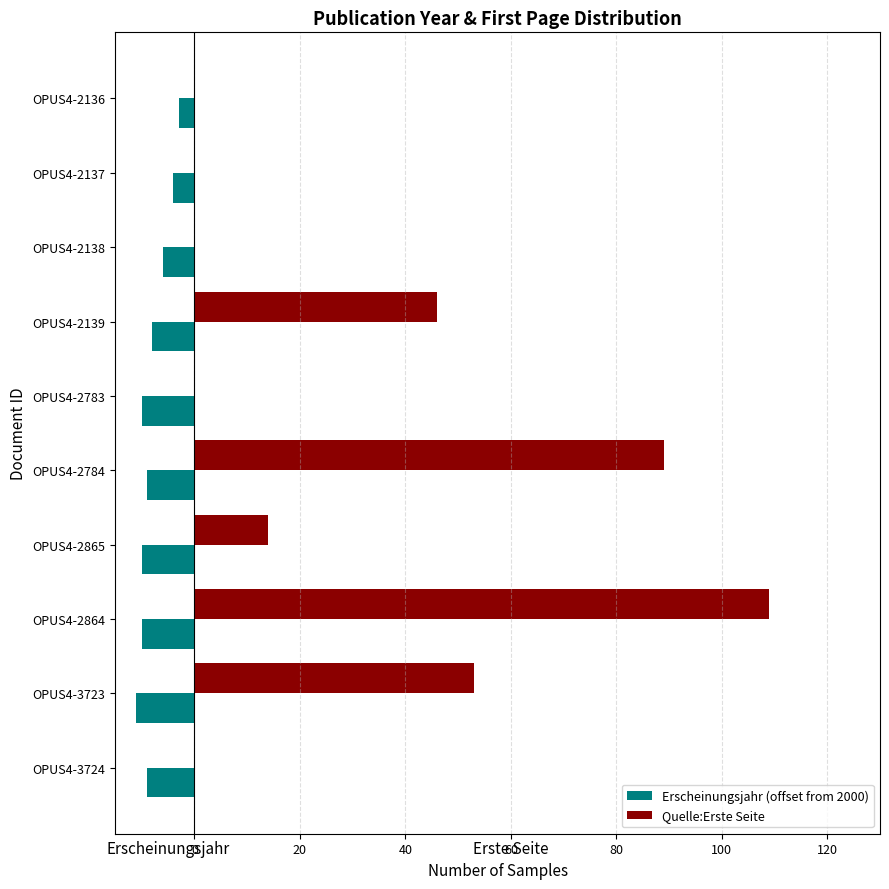

The Quelle:Erste Seite series shows -70 at OPUS4-2137. True or false?

False